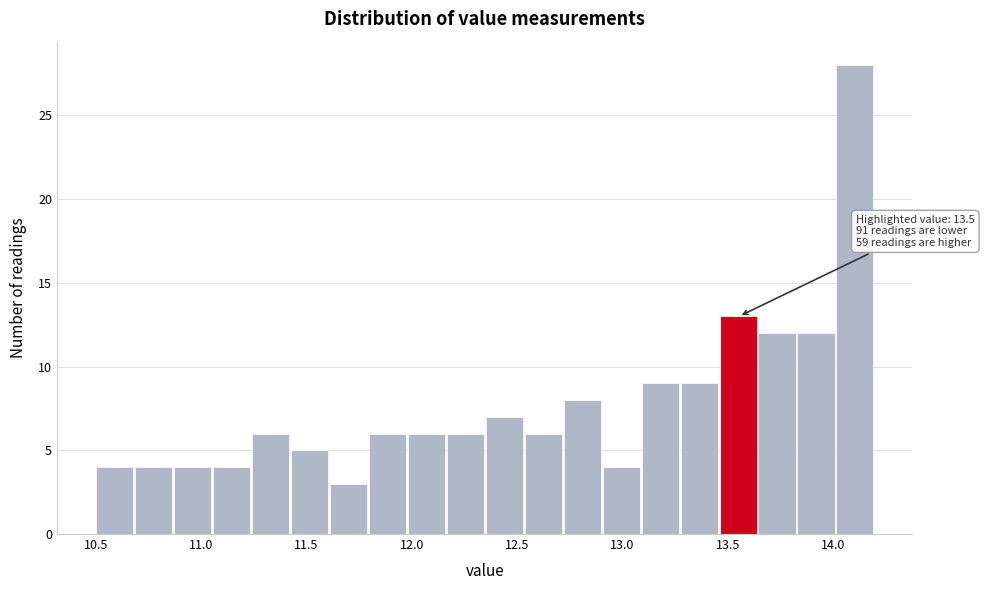

Read against the x-axis, roughly where is the centre of the tallest bar?

14.10